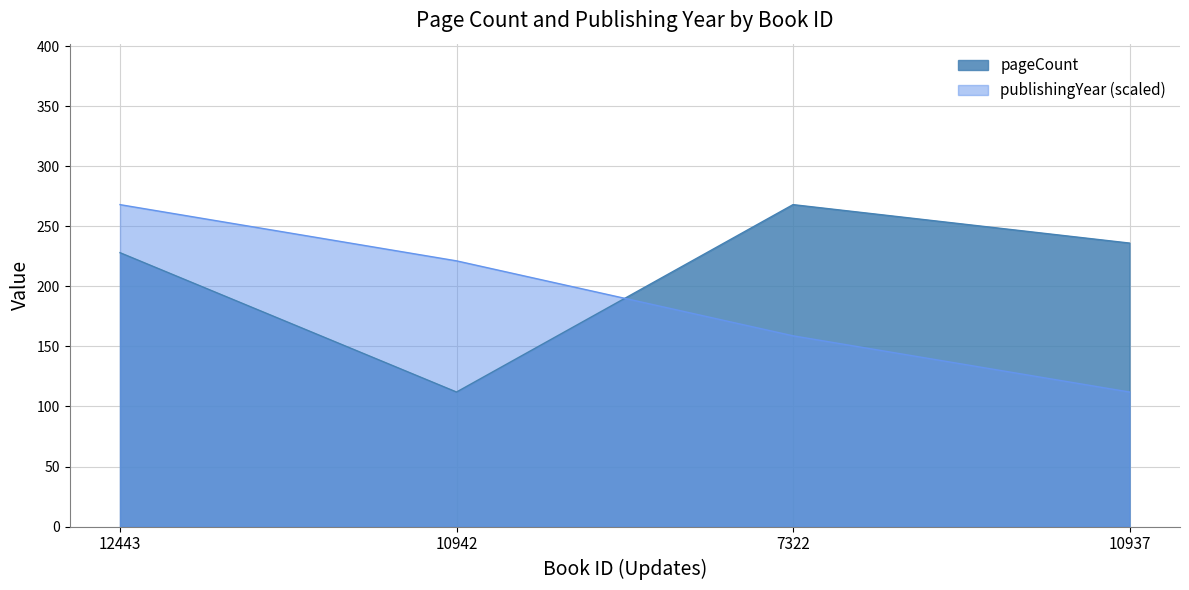

Reading left to right, transcribe all the data shown in this chart.

pageCount: 228.0	112.0	268.0	236.0
publishingYear: 268.0	221.2	158.8	112.0